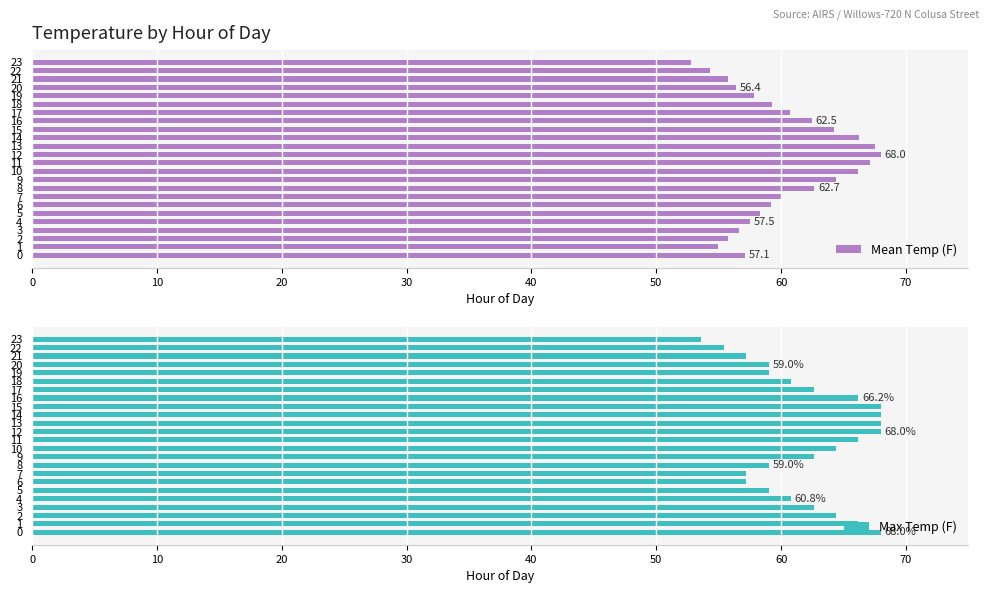

At which category is the sum across all series the highest?

12